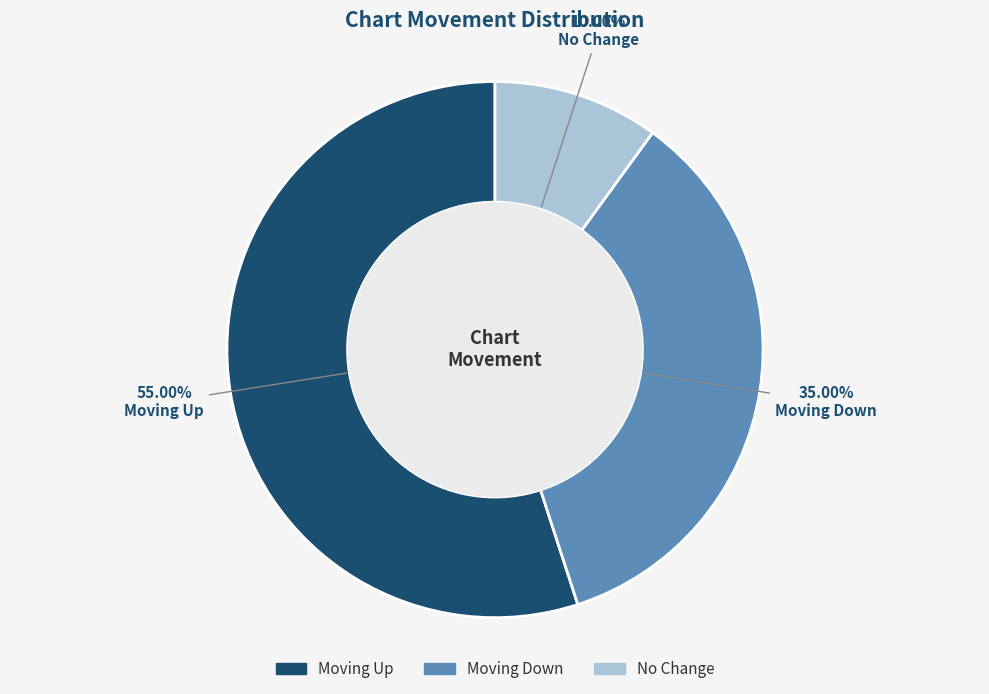

Is there any slice that represents more than half of the pie?

Yes